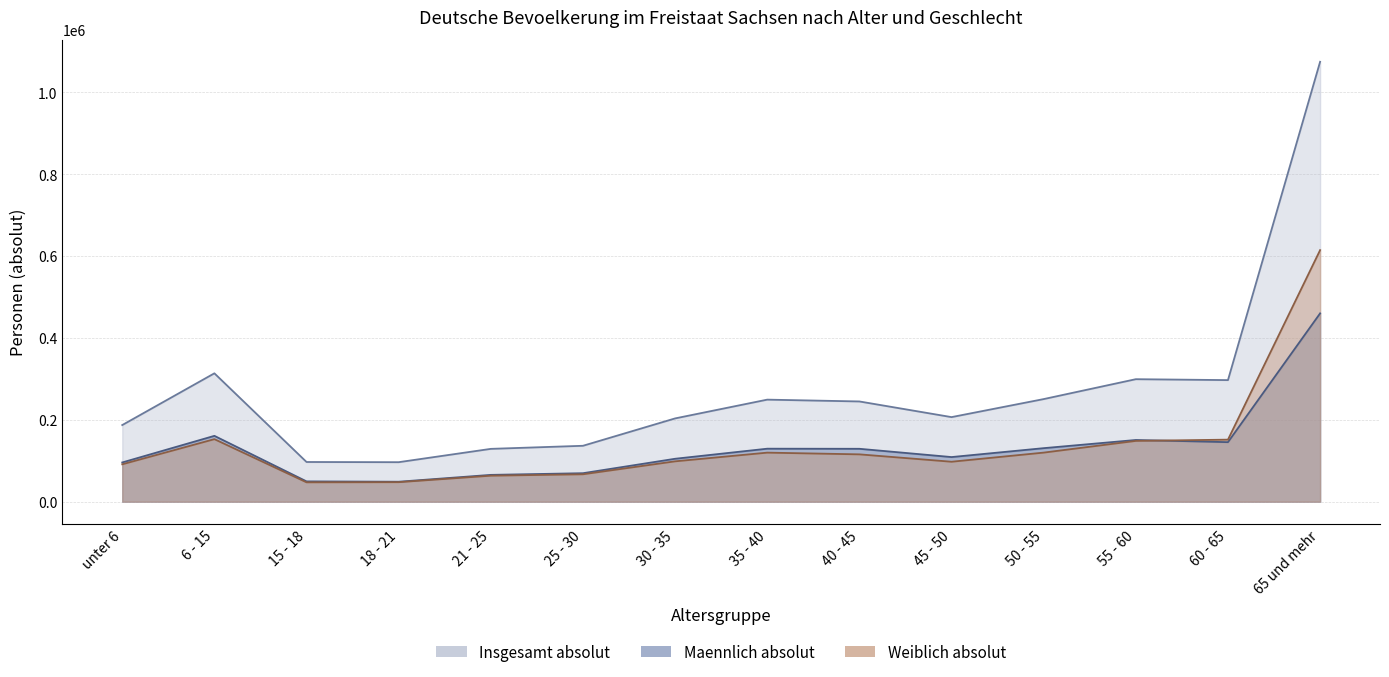

What is the difference between the maximum and minimum values in the Maennlich absolut series?

411333